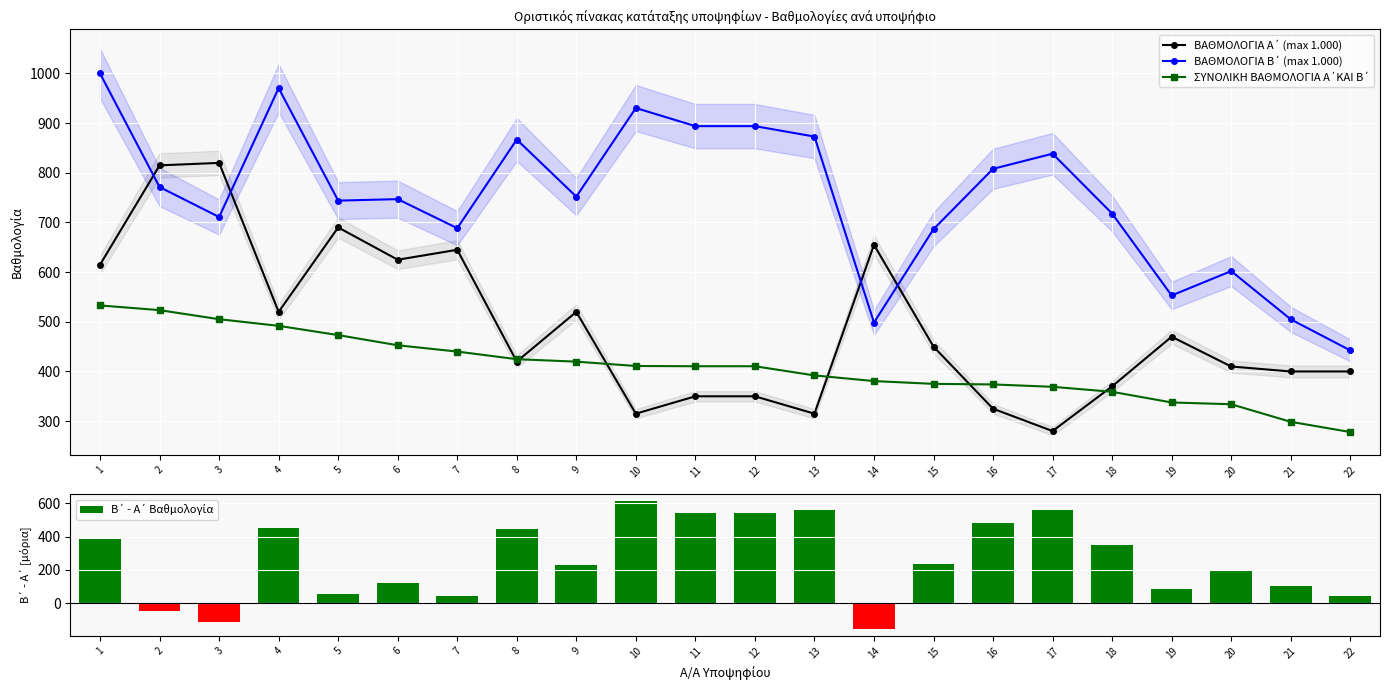

Rank the series at 16 from lowest to highest value.

ΒΑΘΜΟΛΟΓΙΑ Α΄ (max 1.000), ΣΥΝΟΛΙΚΗ ΒΑΘΜΟΛΟΓΙΑ Α΄ΚΑΙ Β΄, Β΄ - Α΄ Βαθμολογία, ΒΑΘΜΟΛΟΓΙΑ Β΄ (max 1.000)